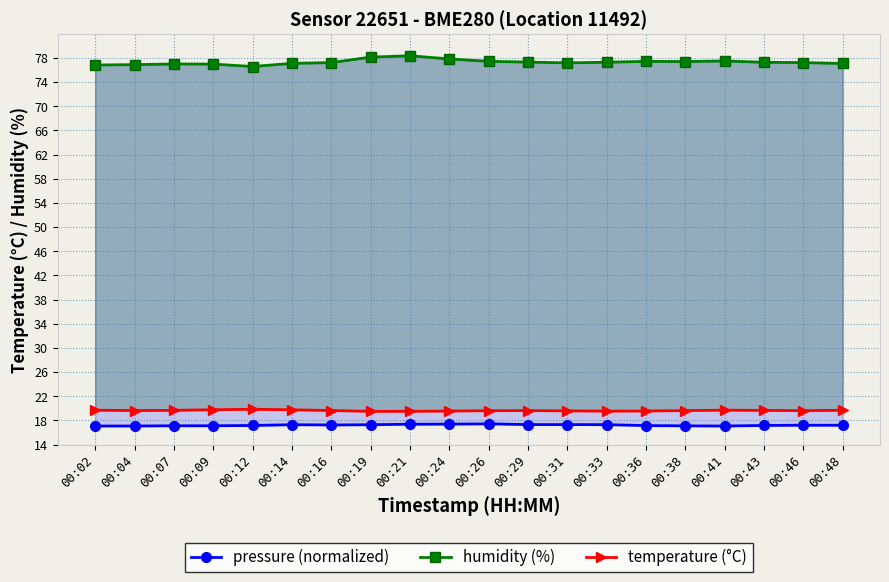

How many series are shown in this chart?

3